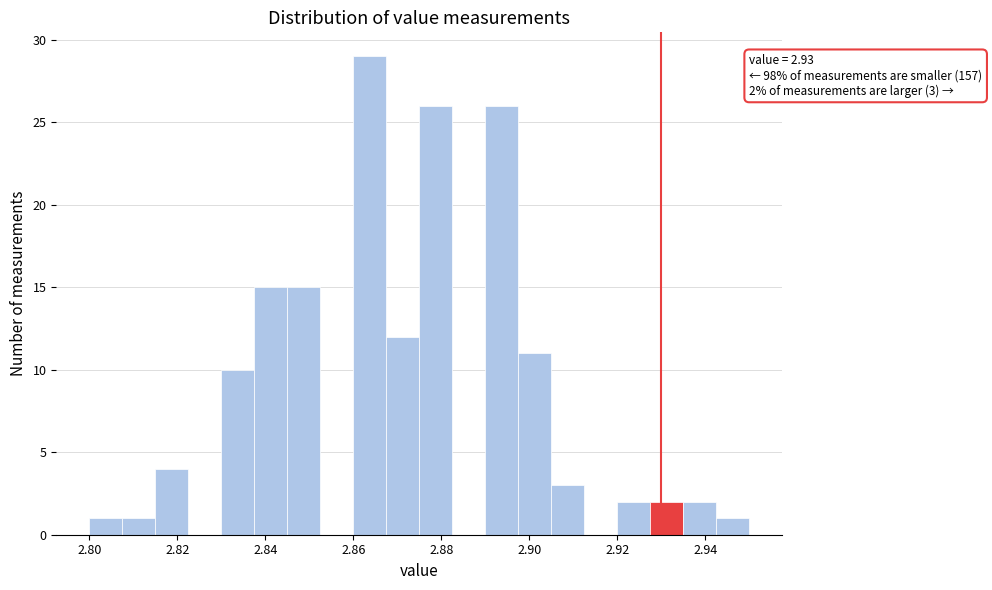

Around what value on the x-axis is the tallest bar? Give the approximate position of its centre, as read against the axis.

2.864